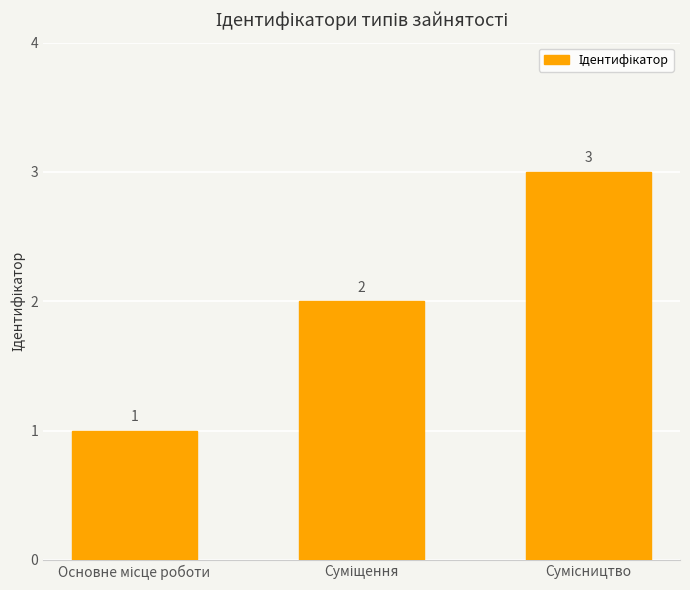

Does the chart contain stacked bars?

No